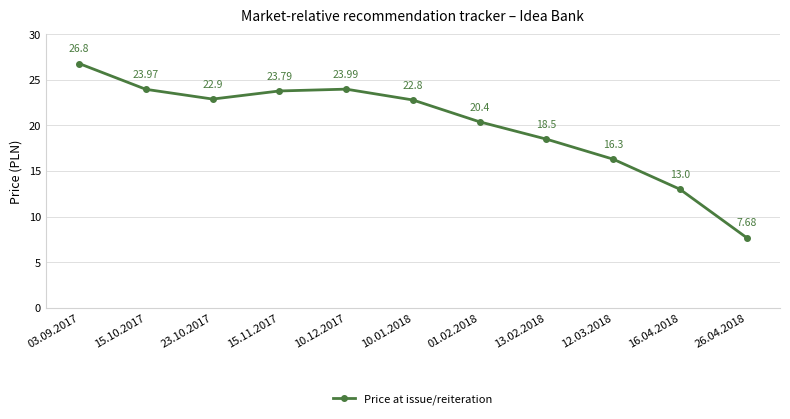

Read the value at 15.10.2017.

24.0